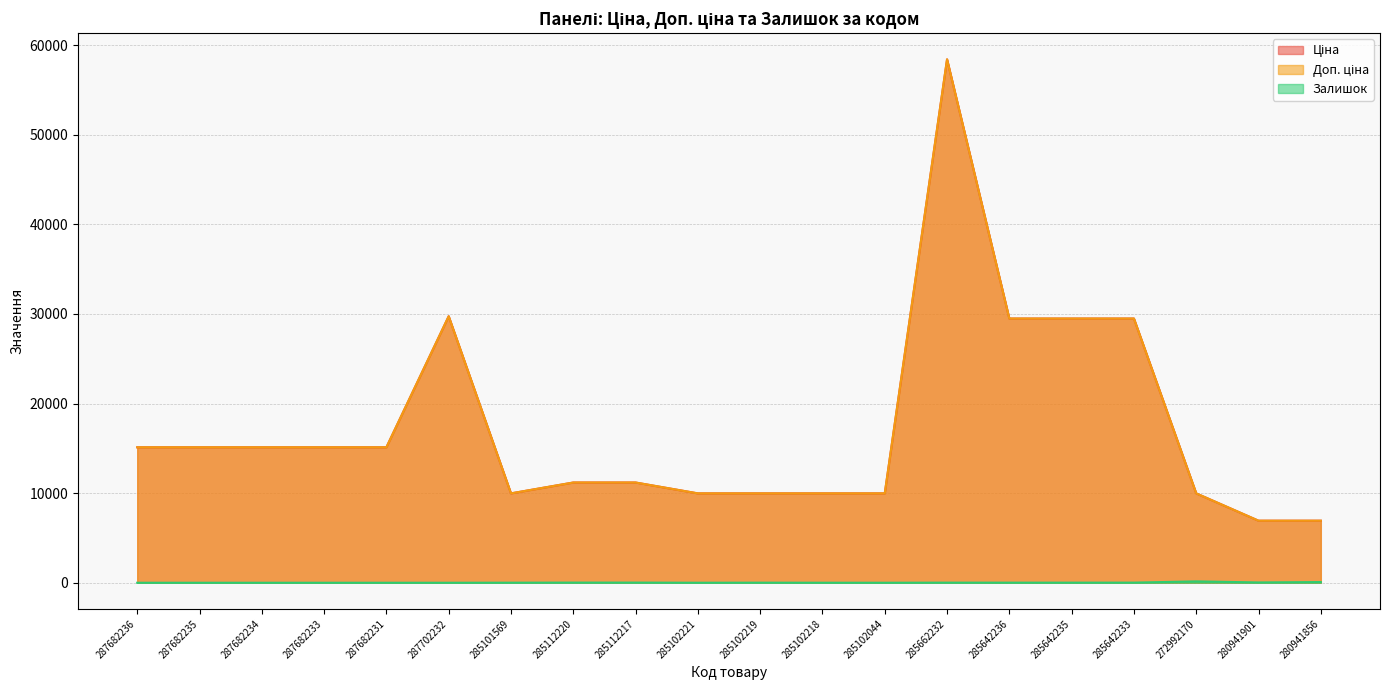

True or false: Доп. ціна and Ціна intersect in this chart.

False